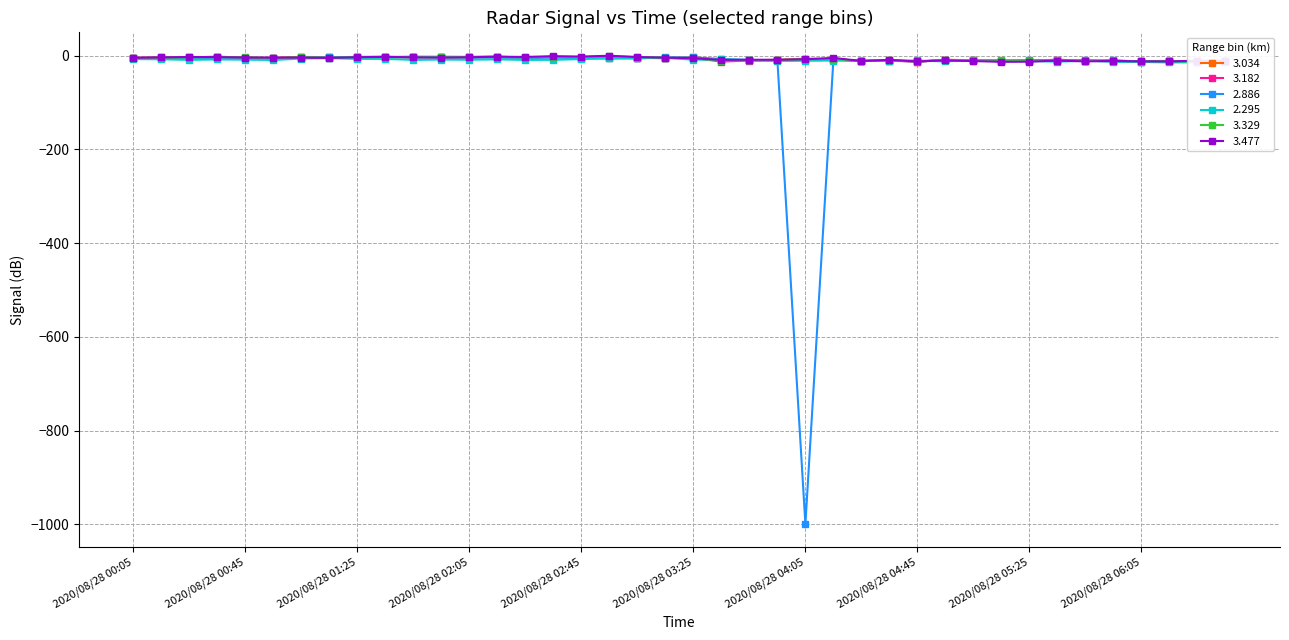

What is the difference between the maximum and minimum values in the 2.295 series?

10.2